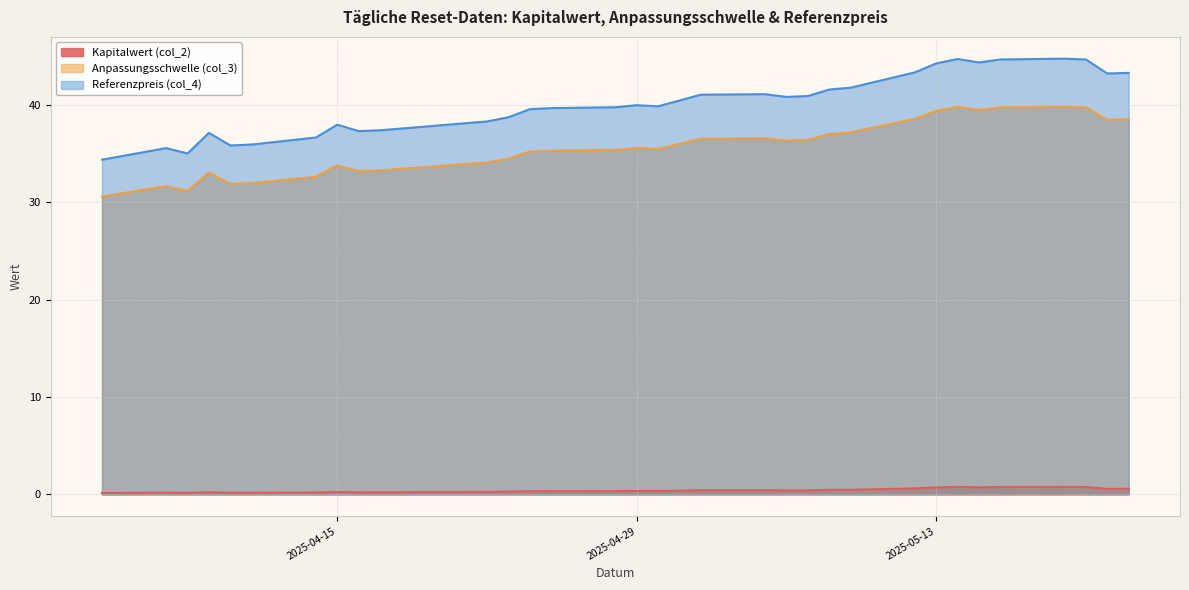

What is the minimum value for Anpassungsschwelle (col_3)?

30.6